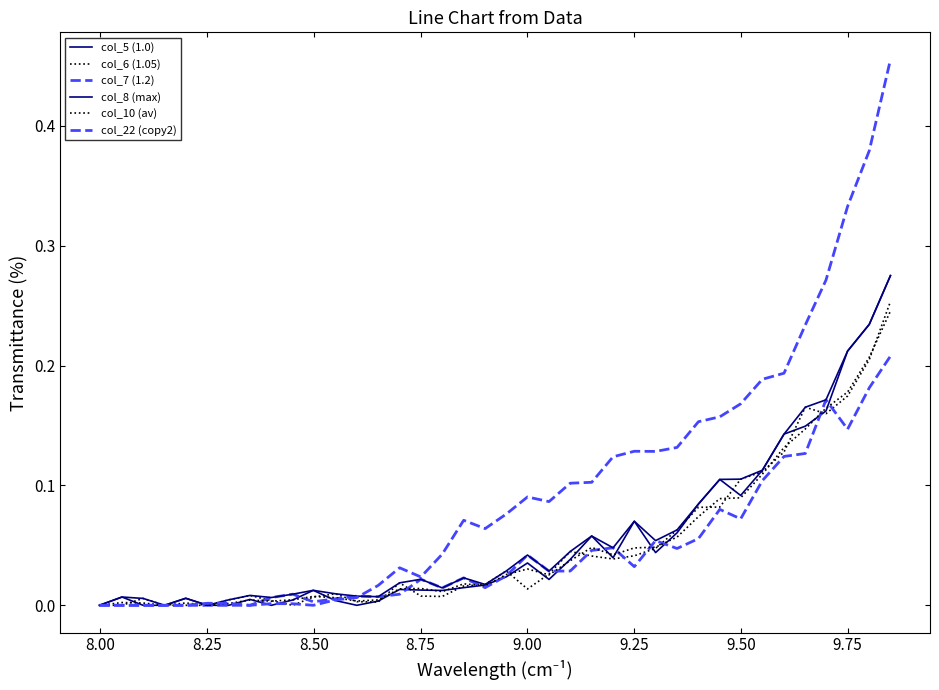

Reading left to right, extract all data points from this chart.

col_5 (1.0): 0.0	0.0	0.0	0.0	0.0	0.0	0.0	0.0	0.0	0.0	0.0	0.0	0.0	0.0	0.0	0.0	0.0	0.0	0.0	0.0	0.0	0.0	0.0	0.1	0.0	0.1	0.0	0.1	0.1	0.1	0.1	0.1	0.1	0.1	0.2	0.2	0.2	0.3
col_6 (1.05): 0.0	0.0	0.0	0.0	0.0	0.0	0.0	0.0	0.0	0.0	0.0	0.0	0.0	0.0	0.0	0.0	0.0	0.0	0.0	0.0	0.0	0.0	0.0	0.0	0.0	0.0	0.0	0.1	0.1	0.1	0.1	0.1	0.1	0.2	0.2	0.2	0.2	0.3
col_7 (1.2): 0.0	0.0	0.0	0.0	0.0	0.0	0.0	0.0	0.0	0.0	0.0	0.0	0.0	0.0	0.0	0.0	0.0	0.0	0.0	0.0	0.0	0.0	0.0	0.0	0.0	0.0	0.1	0.0	0.1	0.1	0.1	0.1	0.1	0.1	0.2	0.1	0.2	0.2
col_8 (max): 0.0	0.0	0.0	0.0	0.0	0.0	0.0	0.0	0.0	0.0	0.0	0.0	0.0	0.0	0.0	0.0	0.0	0.0	0.0	0.0	0.0	0.0	0.0	0.1	0.0	0.1	0.1	0.1	0.1	0.1	0.1	0.1	0.1	0.2	0.2	0.2	0.2	0.3
col_10 (av): 0.0	0.0	0.0	0.0	0.0	0.0	0.0	0.0	0.0	0.0	0.0	0.0	0.0	0.0	0.0	0.0	0.0	0.0	0.0	0.0	0.0	0.0	0.0	0.0	0.0	0.0	0.0	0.1	0.1	0.1	0.1	0.1	0.1	0.1	0.2	0.2	0.2	0.2
col_22 (copy2): 0.0	0.0	0.0	0.0	0.0	0.0	0.0	0.0	0.0	0.0	0.0	0.0	0.0	0.0	0.0	0.0	0.0	0.1	0.1	0.1	0.1	0.1	0.1	0.1	0.1	0.1	0.1	0.1	0.2	0.2	0.2	0.2	0.2	0.2	0.3	0.3	0.4	0.5